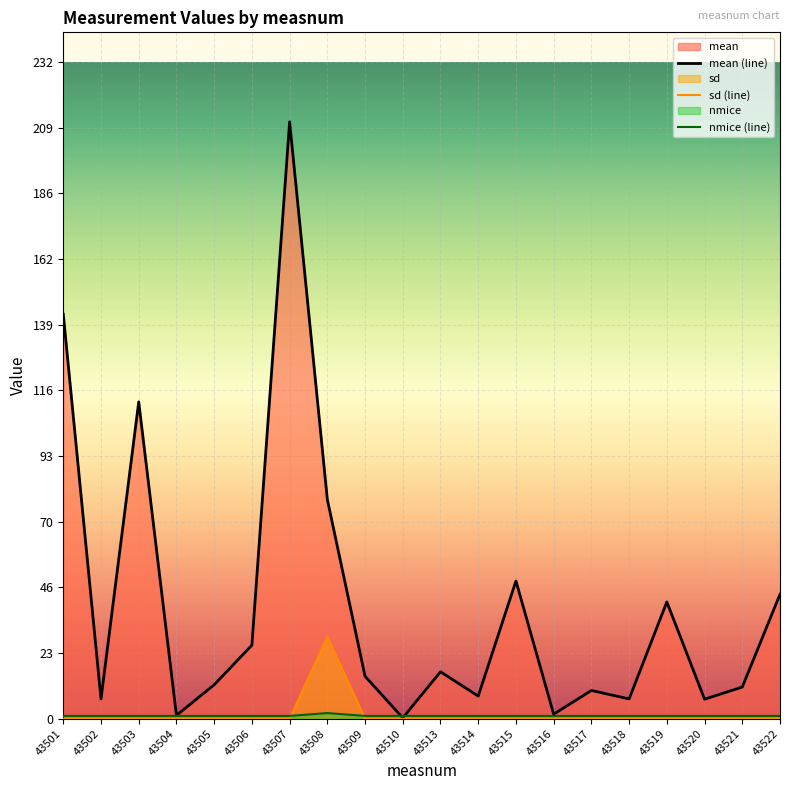

The nmice (line) series shows 0.5 at 43504. True or false?

False